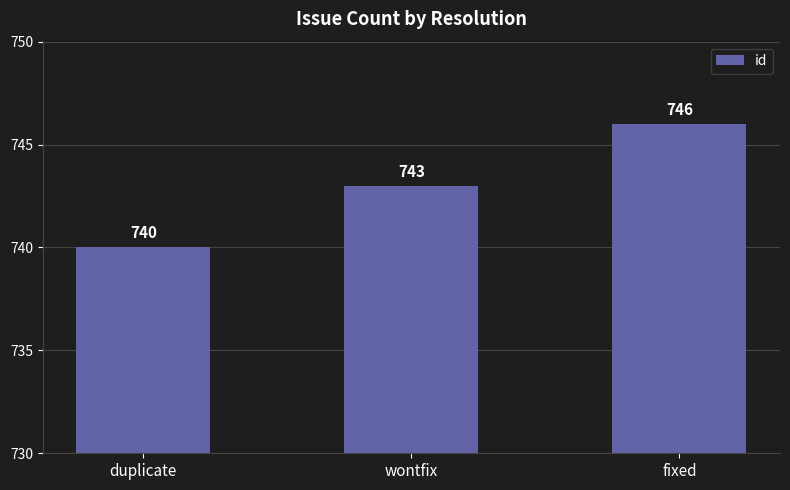

How many categories are shown in the chart?

3